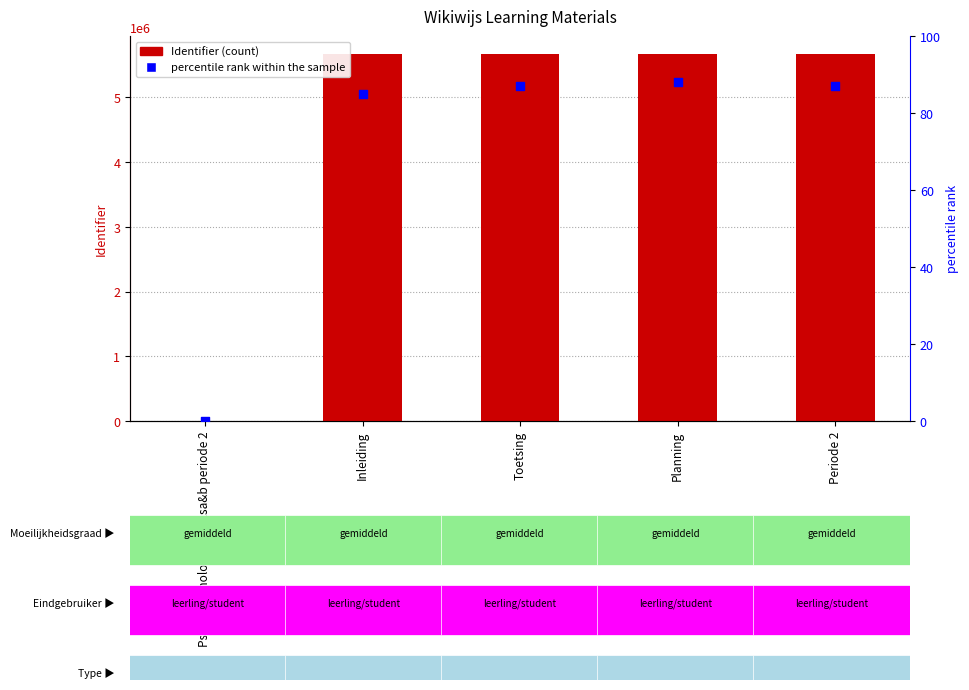

Is the value of percentile rank within the sample at Inleiding greater than the value of Identifier at Planning?

No